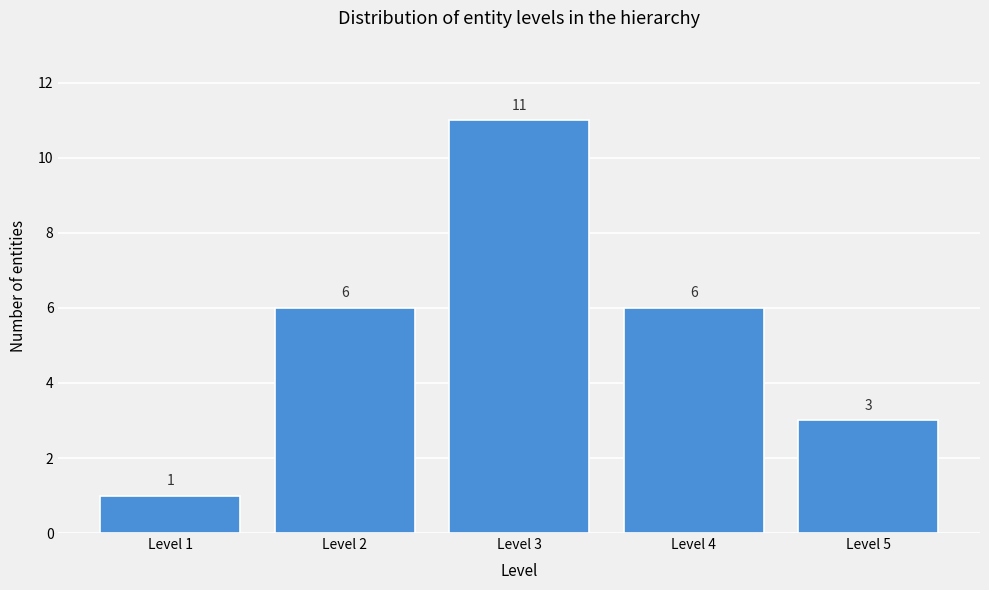

Reading left to right, transcribe all the data shown in this chart.

Level 1=1	Level 2=6	Level 3=11	Level 4=6	Level 5=3